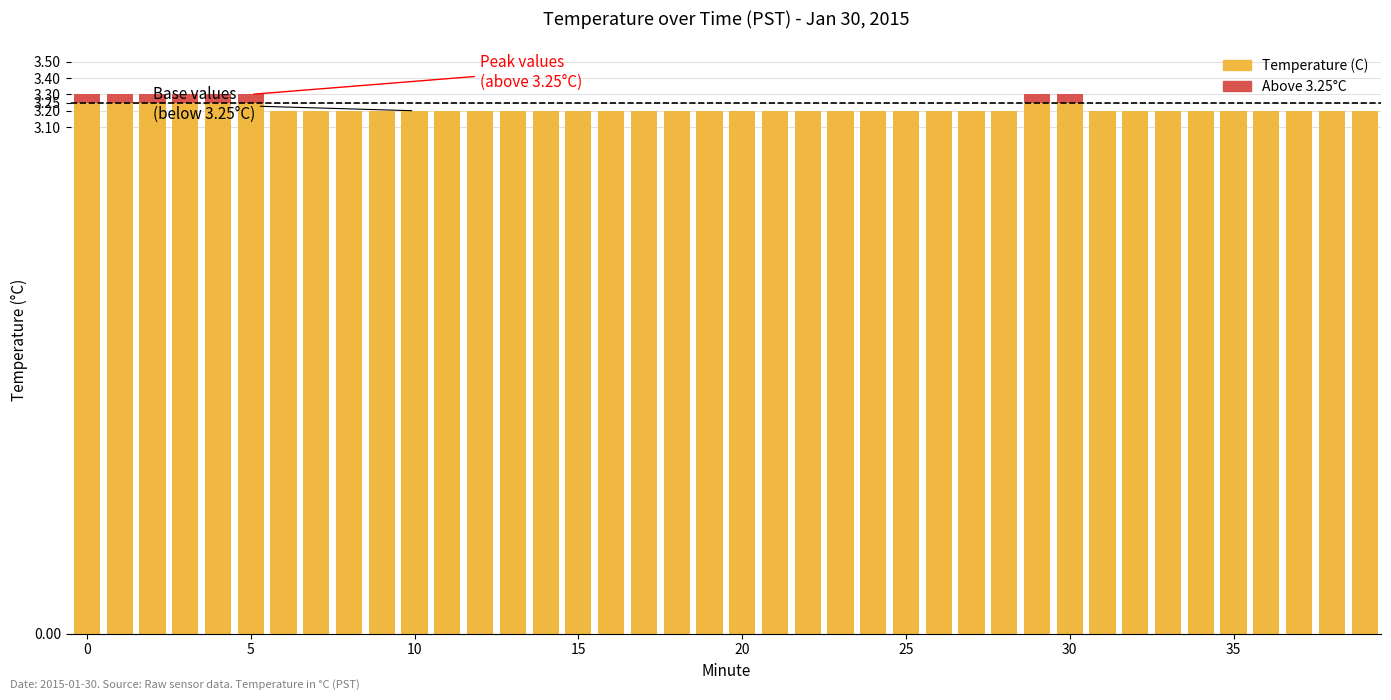

The value of Above threshold at 28 is 0.0. True or false?

True